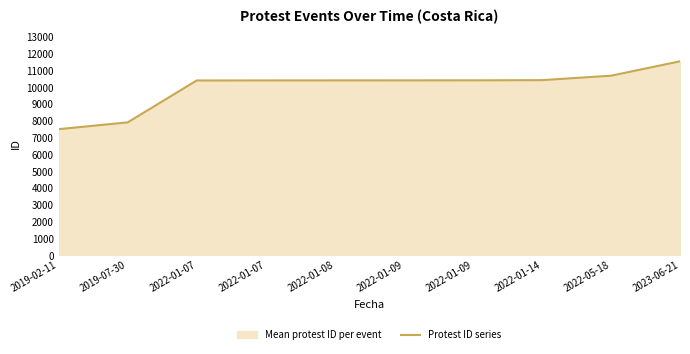

The chart shows a value of 17970 at 2022-01-08. True or false?

False